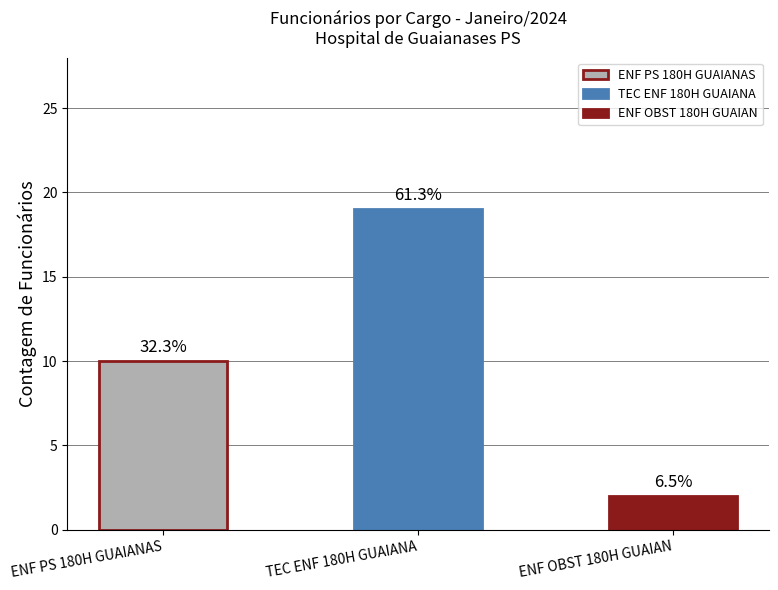

Reading right to left, transcribe all the data shown in this chart.

2	19	10